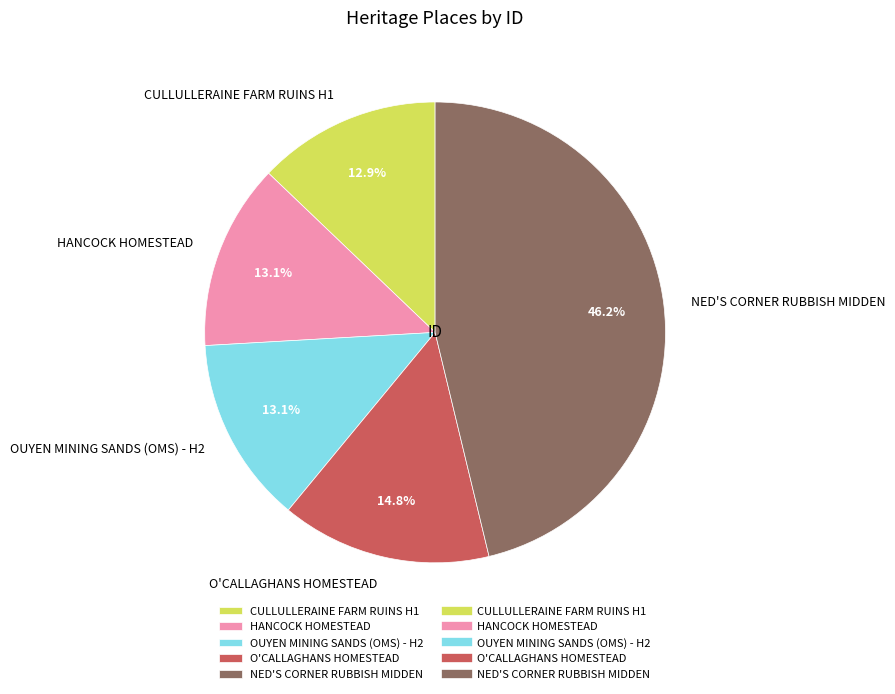

Which slice is the largest?

NED'S CORNER RUBBISH MIDDEN